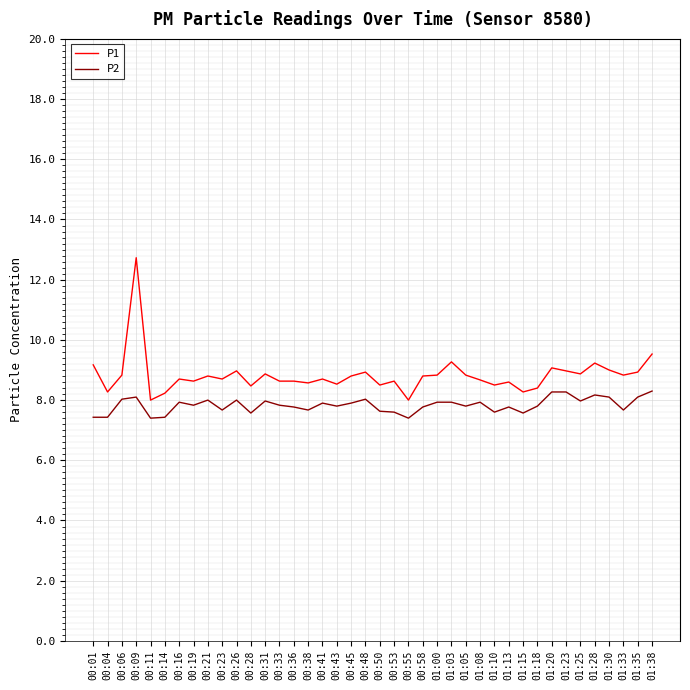

True or false: P2 has more than 1 points higher than both neighbors.

True